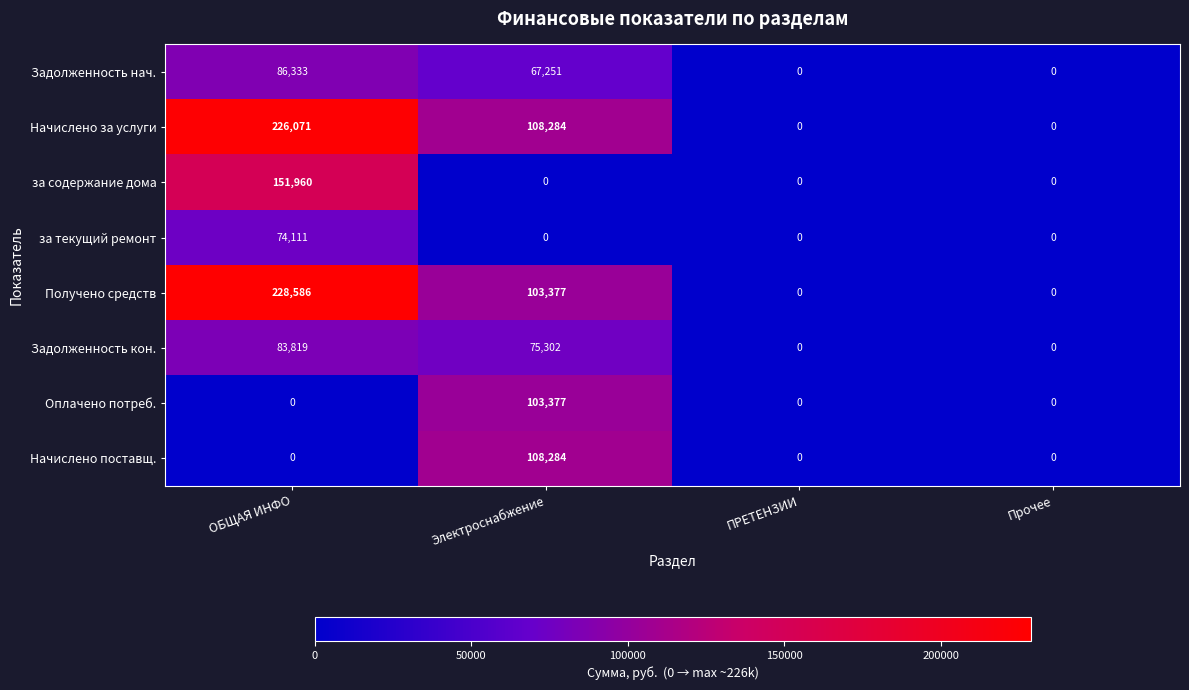

What is the difference between the second highest and second lowest values in the Начислено за услуги series?

108284